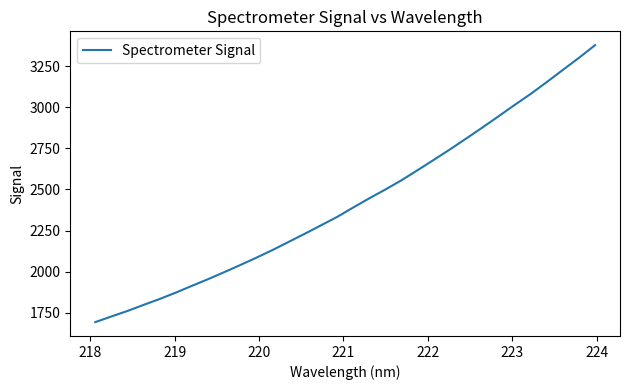

What is the difference between the maximum and minimum values?

1687.5